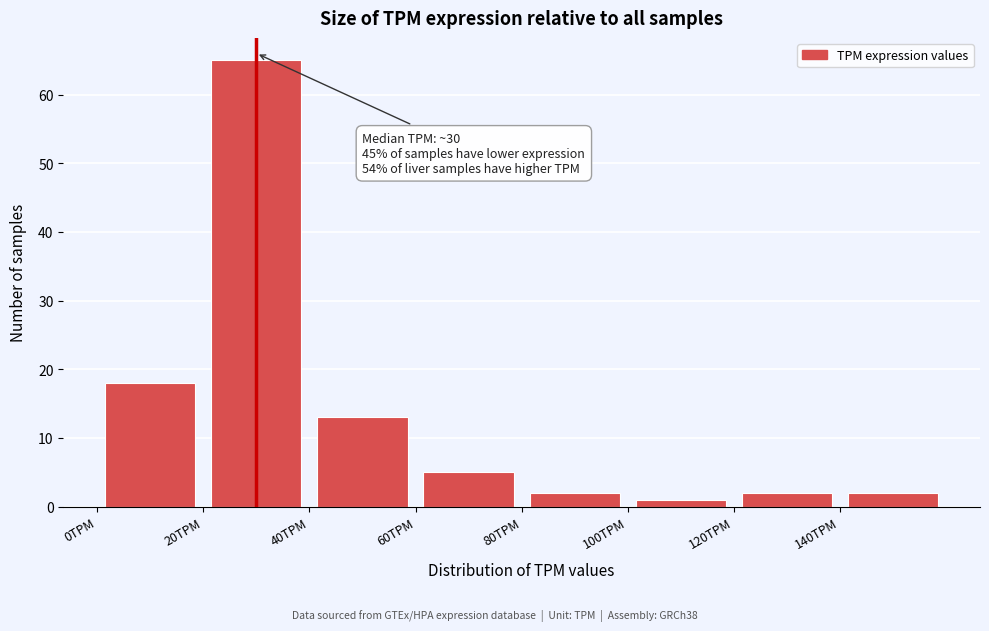

Over which range of the x-axis is the bar tallest?

20 to 40